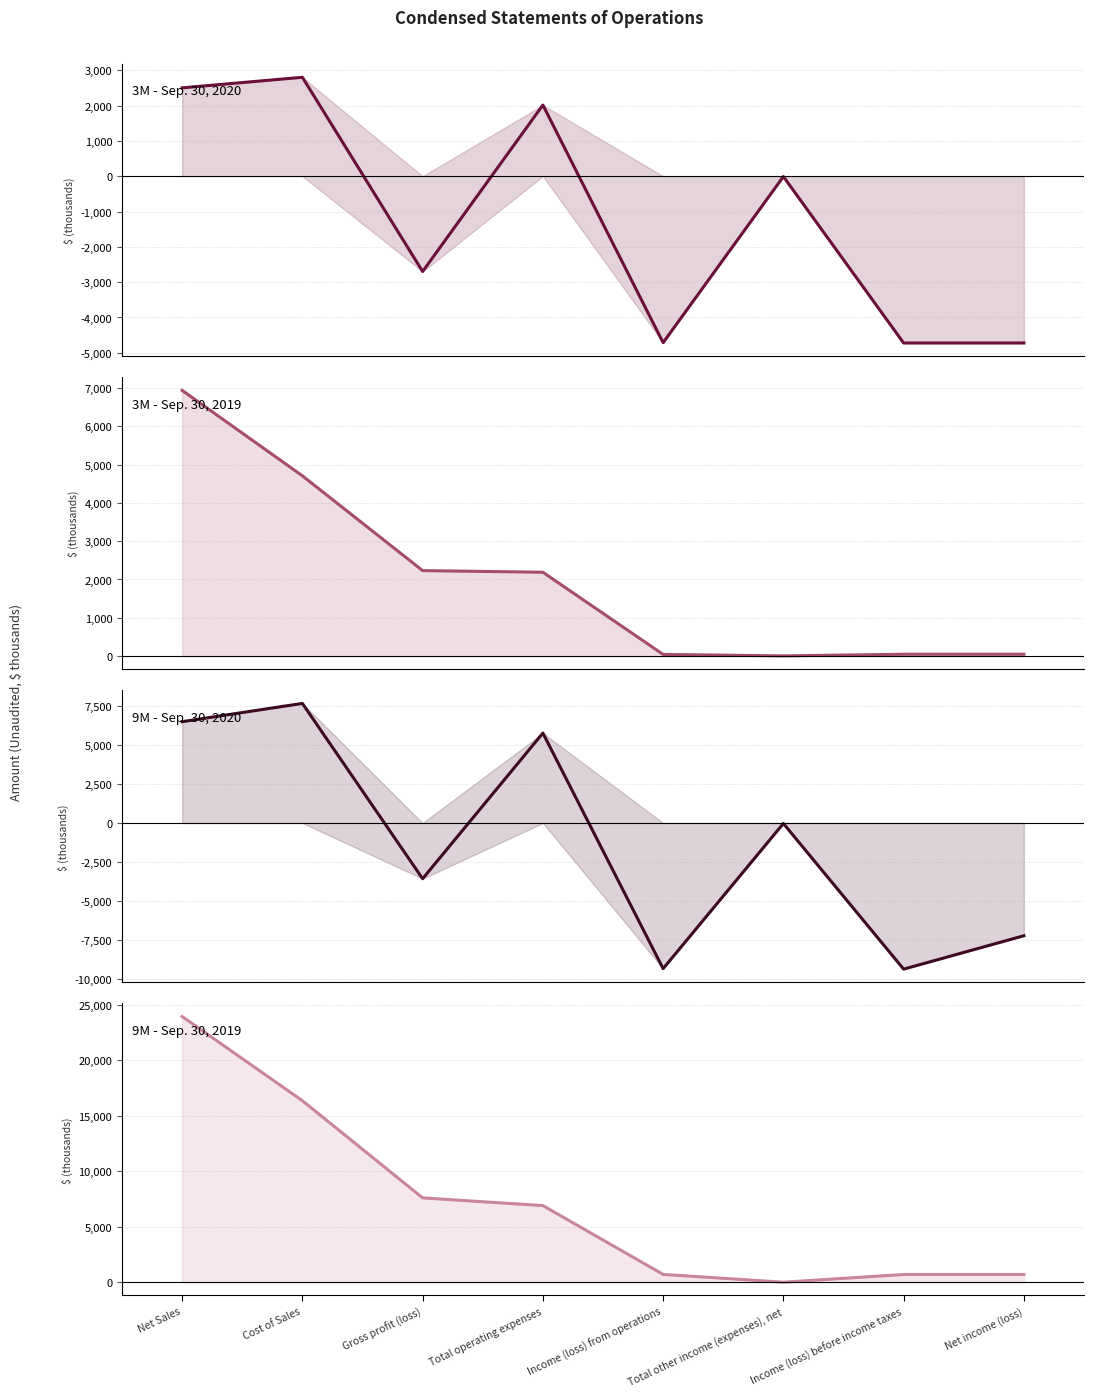

At how many categories does at least one series exceed -2271?

8